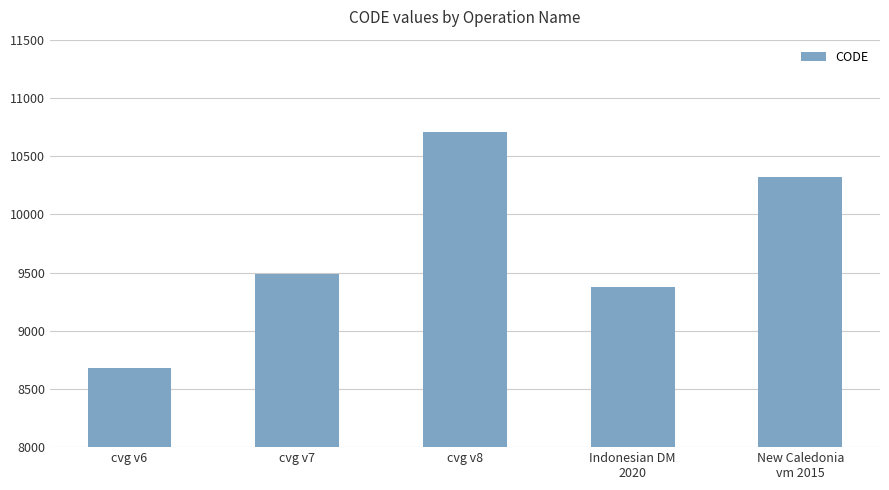

What is the sum of all values?

48564